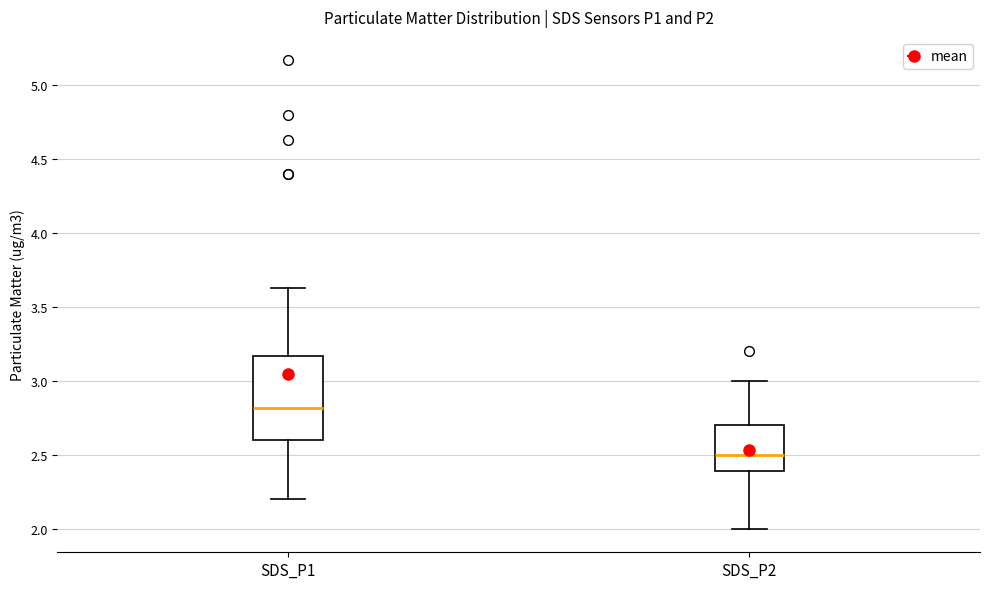

Reading left to right, read every box against the y-axis: the position of its median line, the range the box covers, and the ends of its whiskers. The values are not printed on the chart, so give them approximately, as read against the axis.

SDS_P1: median 2.80, box 2.60 to 3.15, whiskers 2.20 to 3.65
SDS_P2: median 2.50, box 2.40 to 2.70, whiskers 2.00 to 3.00